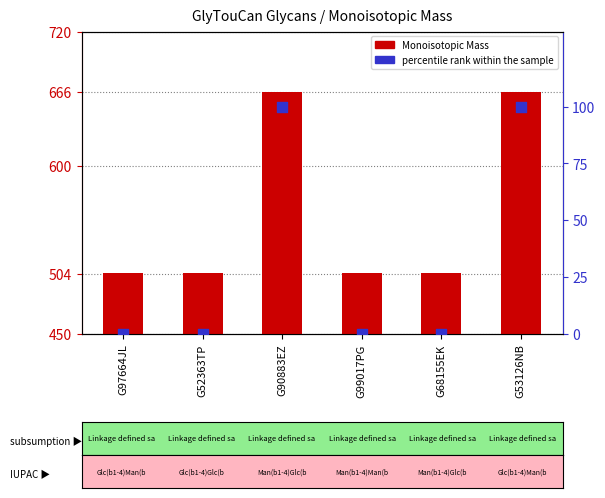

Which series reaches the minimum Y coordinate?

percentile rank within the sample